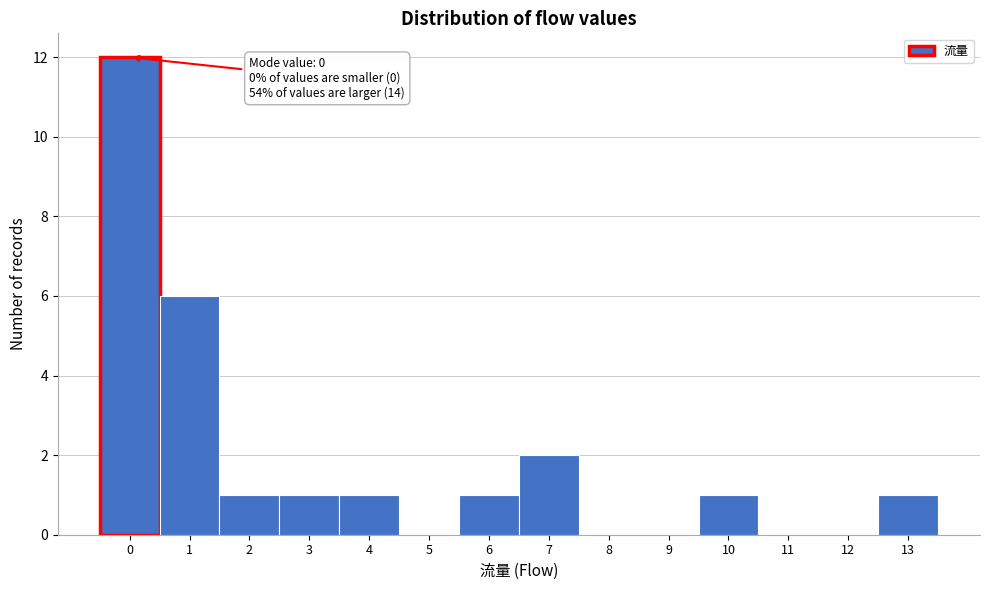

Over which range of the x-axis is the bar tallest?

-0.5 to 0.5